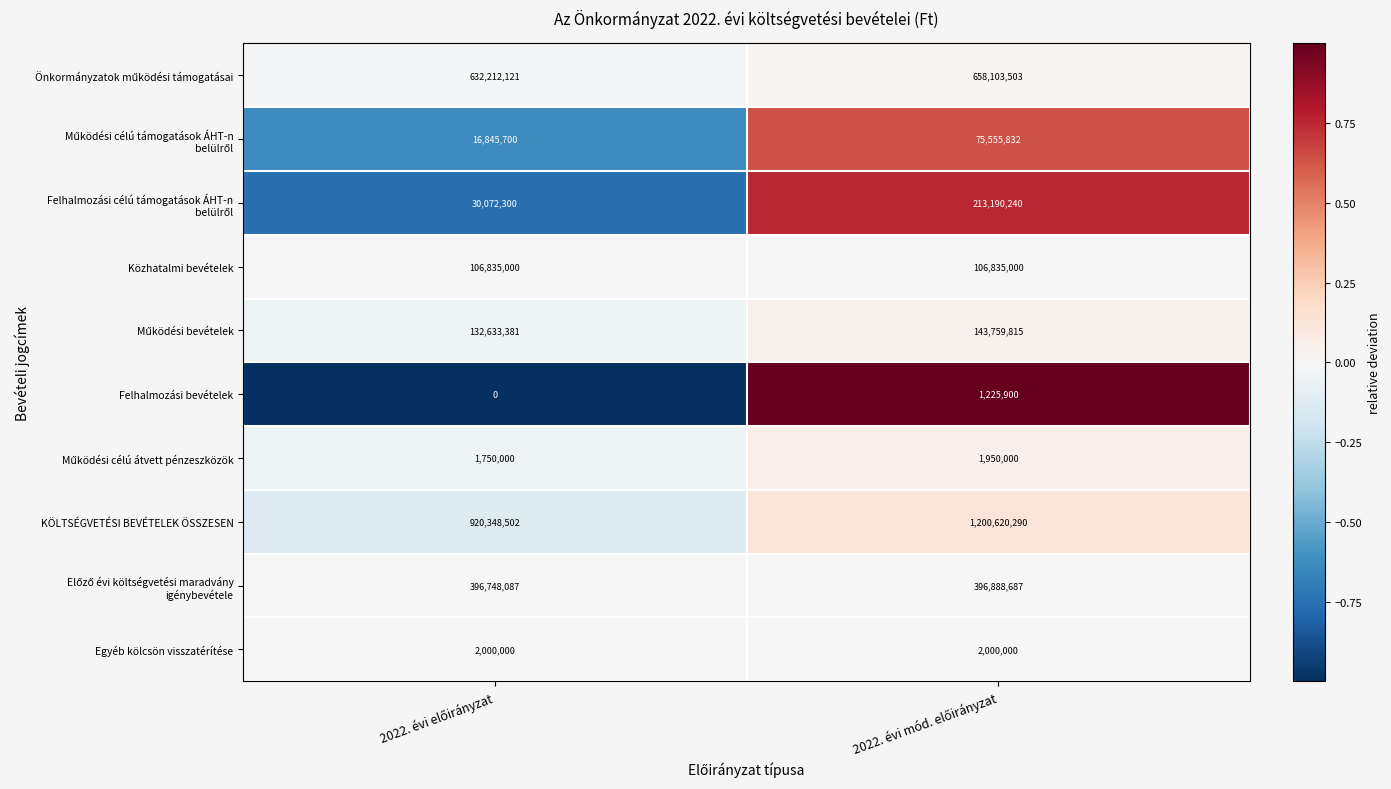

What is the sum of all KÖLTSÉGVETÉSI BEVÉTELEK ÖSSZESEN values?

2120968792